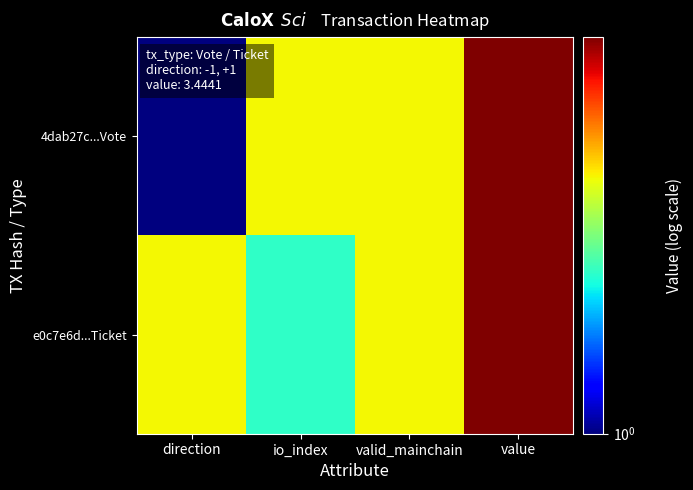

Rank the series by their maximum value, from lowest to highest.

4dab27c...Vote, e0c7e6d...Ticket